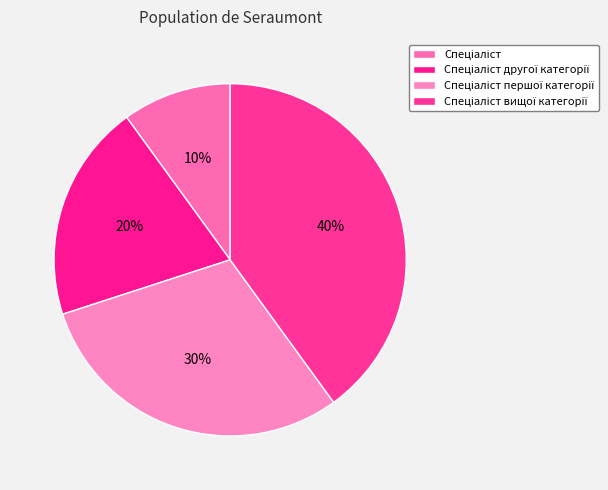

Which category has the smallest portion of the pie?

Спеціаліст